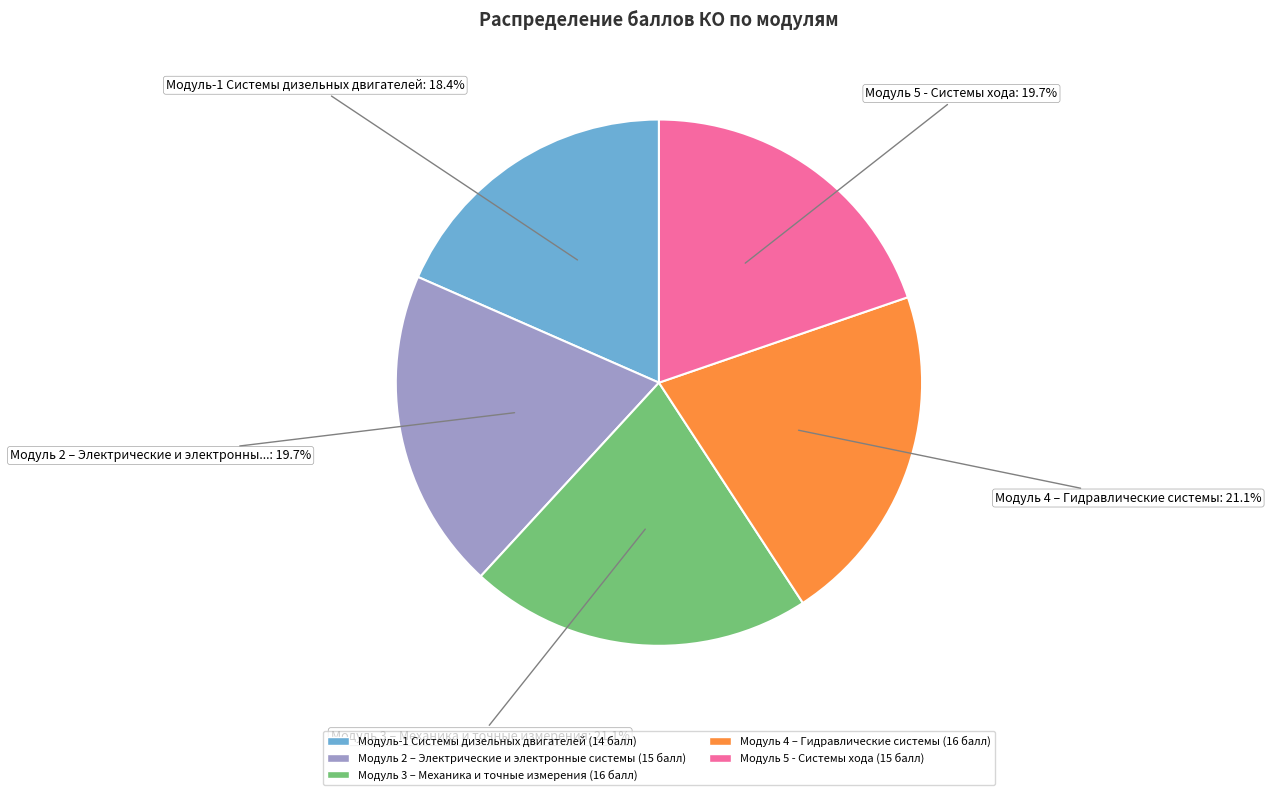

Count the number of slices in the pie.

5